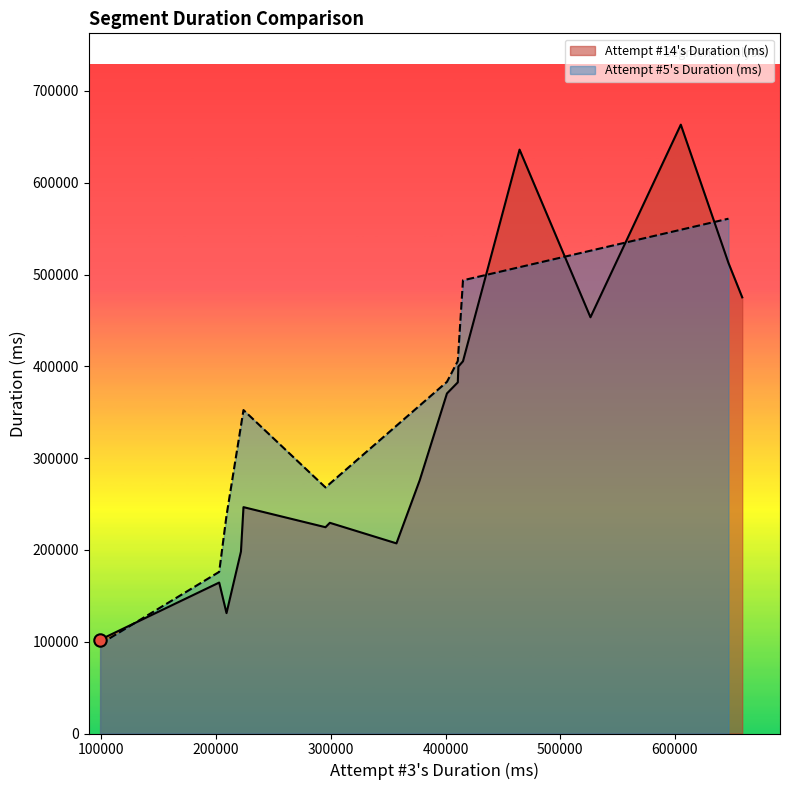

Approximately how many times larger is the value at 3 compared to 11?

0.6